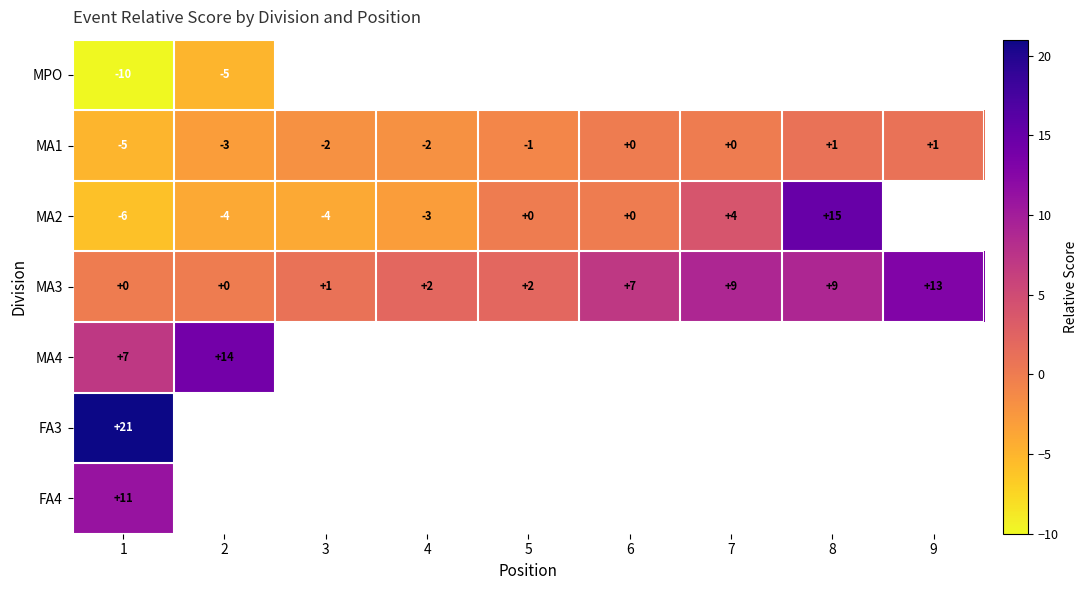

Where is MA3 nearest to the value 6?

6